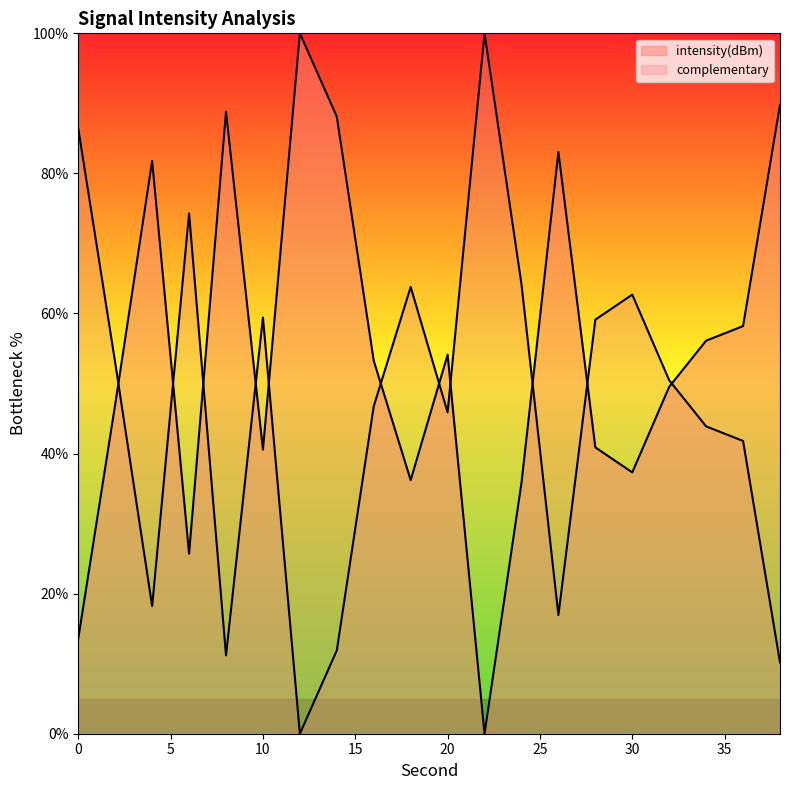

What is the difference between the values at 22 and 2?

47.0